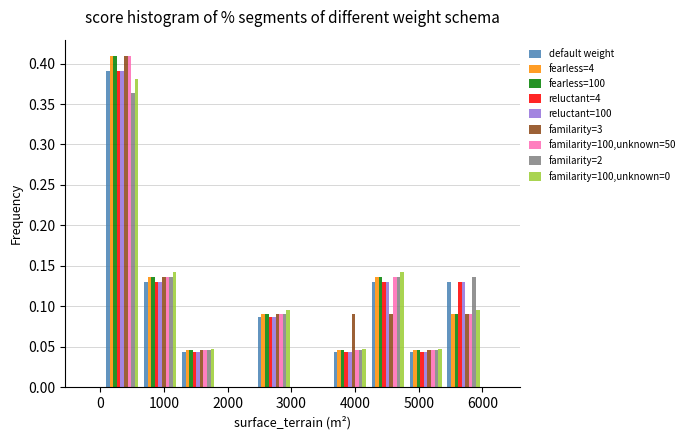

Reading left to right, transcribe this chart: for each range on the x-axis, give the height of each series' bar. Neither the bar edges nor the heights are printed on the chart, so give them approximately, as read against the axes.

100 to 600: default weight=0.390	fearless=4=0.410	fearless=100=0.410	reluctant=4=0.390	reluctant=100=0.390	familarity=3=0.410	familarity=100,unknown=50=0.410	familarity=2=0.365	familarity=100,unknown=0=0.380
600 to 1200: default weight=0.130	fearless=4=0.135	fearless=100=0.135	reluctant=4=0.130	reluctant=100=0.130	familarity=3=0.135	familarity=100,unknown=50=0.135	familarity=2=0.135	familarity=100,unknown=0=0.145
1200 to 1800: default weight=0.045	fearless=4=0.045	fearless=100=0.045	reluctant=4=0.045	reluctant=100=0.045	familarity=3=0.045	familarity=100,unknown=50=0.045	familarity=2=0.045	familarity=100,unknown=0=0.050
1800 to 2400: default weight=0	fearless=4=0	fearless=100=0	reluctant=4=0	reluctant=100=0	familarity=3=0	familarity=100,unknown=50=0	familarity=2=0	familarity=100,unknown=0=0
2400 to 3000: default weight=0.085	fearless=4=0.090	fearless=100=0.090	reluctant=4=0.085	reluctant=100=0.085	familarity=3=0.090	familarity=100,unknown=50=0.090	familarity=2=0.090	familarity=100,unknown=0=0.095
3000 to 3600: default weight=0	fearless=4=0	fearless=100=0	reluctant=4=0	reluctant=100=0	familarity=3=0	familarity=100,unknown=50=0	familarity=2=0	familarity=100,unknown=0=0
3600 to 4200: default weight=0.045	fearless=4=0.045	fearless=100=0.045	reluctant=4=0.045	reluctant=100=0.045	familarity=3=0.090	familarity=100,unknown=50=0.045	familarity=2=0.045	familarity=100,unknown=0=0.050
4200 to 4800: default weight=0.130	fearless=4=0.135	fearless=100=0.135	reluctant=4=0.130	reluctant=100=0.130	familarity=3=0.090	familarity=100,unknown=50=0.135	familarity=2=0.135	familarity=100,unknown=0=0.145
4800 to 5400: default weight=0.045	fearless=4=0.045	fearless=100=0.045	reluctant=4=0.045	reluctant=100=0.045	familarity=3=0.045	familarity=100,unknown=50=0.045	familarity=2=0.045	familarity=100,unknown=0=0.050
5400 to 6000: default weight=0.130	fearless=4=0.090	fearless=100=0.090	reluctant=4=0.130	reluctant=100=0.130	familarity=3=0.090	familarity=100,unknown=50=0.090	familarity=2=0.135	familarity=100,unknown=0=0.095